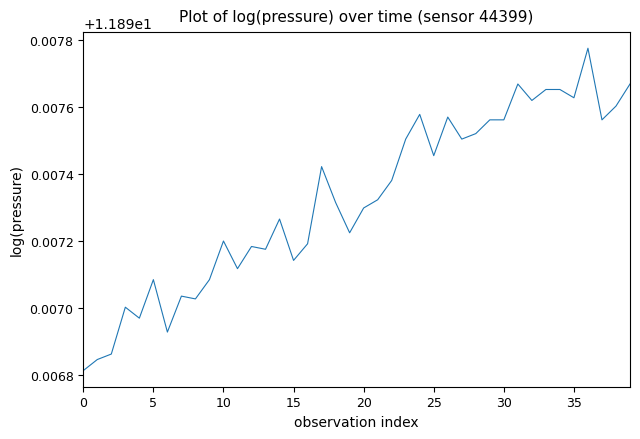

Reading left to right, transcribe all the data shown in this chart.

11.9	11.9	11.9	11.9	11.9	11.9	11.9	11.9	11.9	11.9	11.9	11.9	11.9	11.9	11.9	11.9	11.9	11.9	11.9	11.9	11.9	11.9	11.9	11.9	11.9	11.9	11.9	11.9	11.9	11.9	11.9	11.9	11.9	11.9	11.9	11.9	11.9	11.9	11.9	11.9